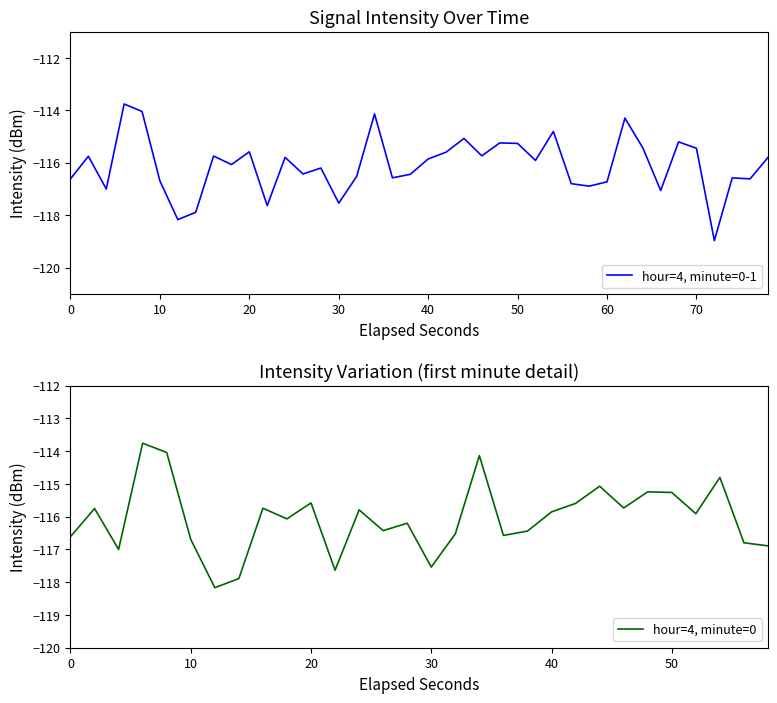

How many points are higher than both their immediate neighbors (excluding endpoints)?

13